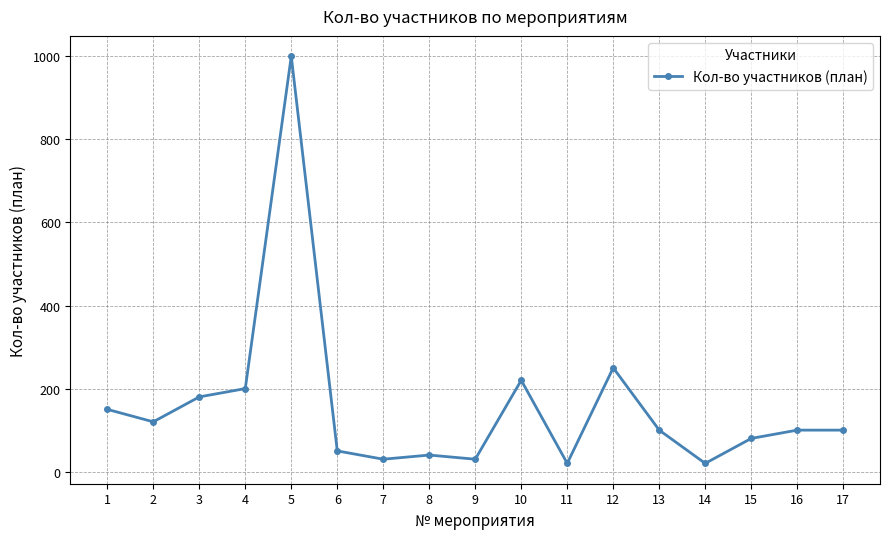

What is the maximum value shown in the chart?

1000